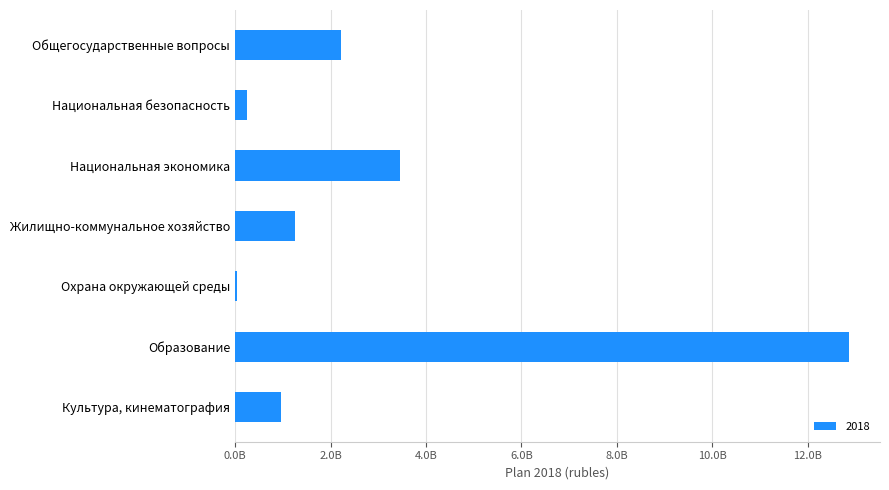

Read the value at Национальная безопасность.

253694345.0